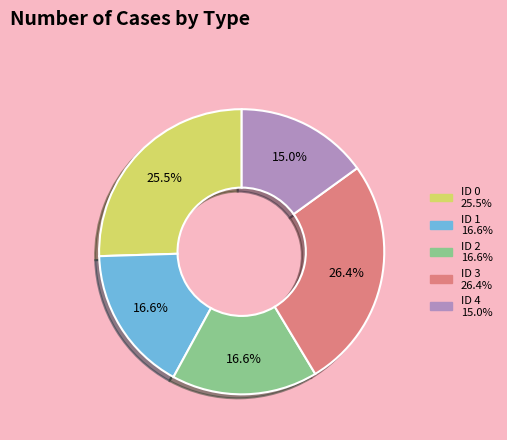

To the nearest percent, what is the difference between the ID 2 and ID 4 slice percentages?

2%